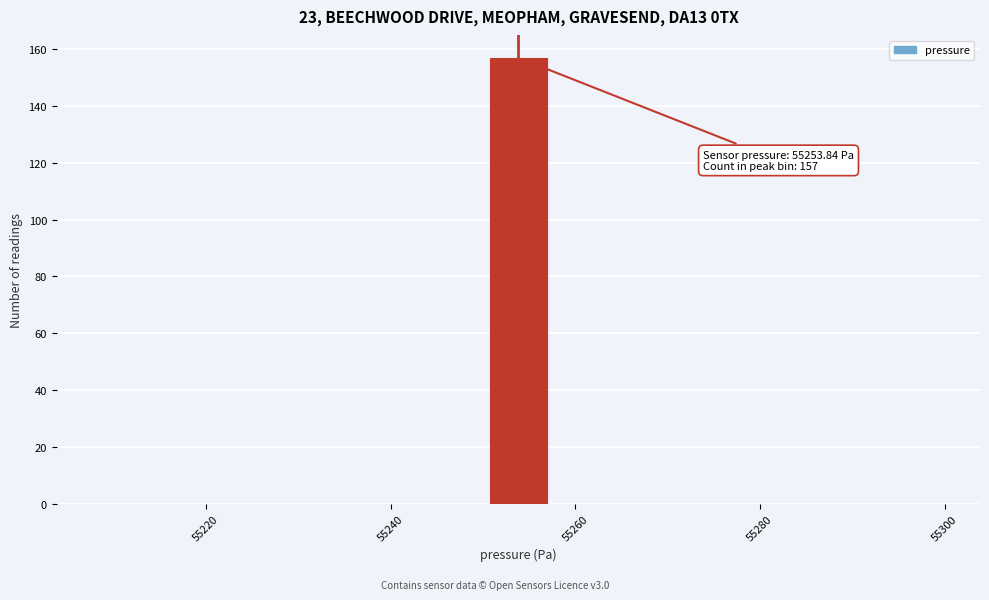

Read against the x-axis, roughly where is the centre of the tallest bar?

55254